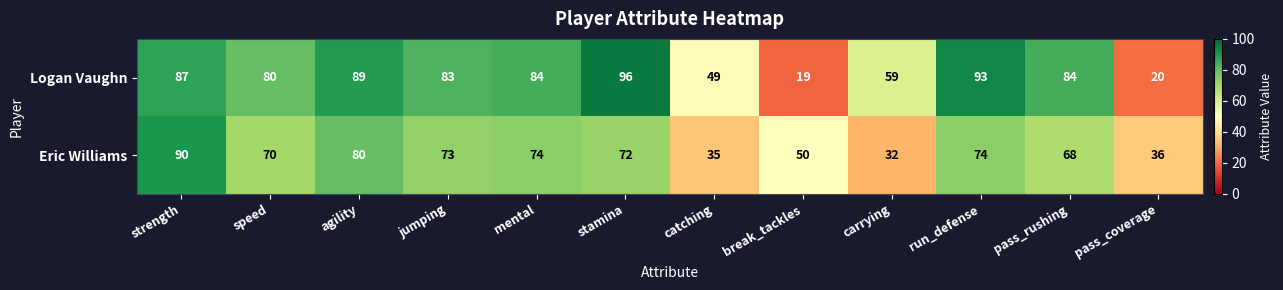

What is the average value of the Eric Williams series?

63